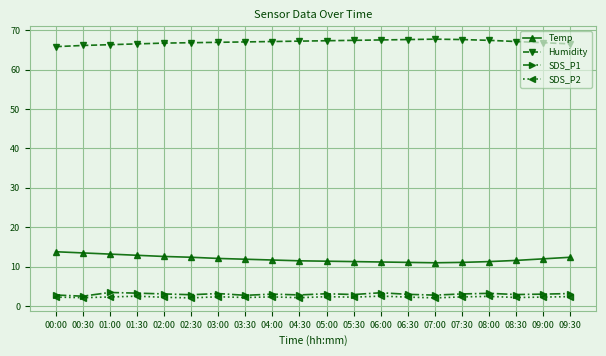

What is the greatest value displayed?

67.7